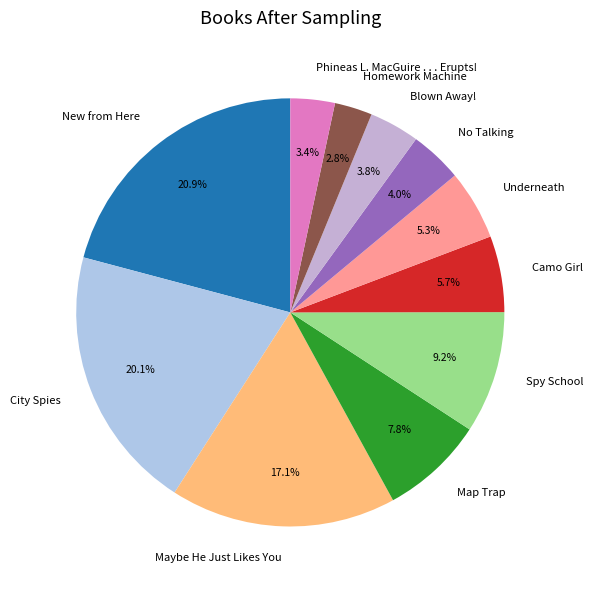

What percentage is the New from Here slice, to the nearest percent?

21%